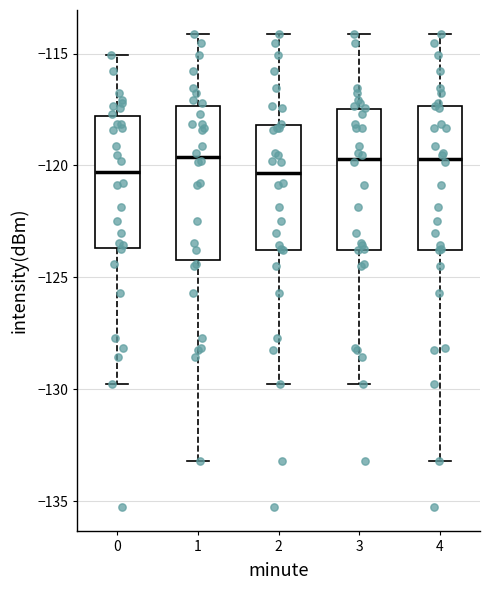

Where does the median line of the box at x = 2 sit on the y-axis? The values are not printed on the chart, so give them approximately, as read against the axis.

-120.5